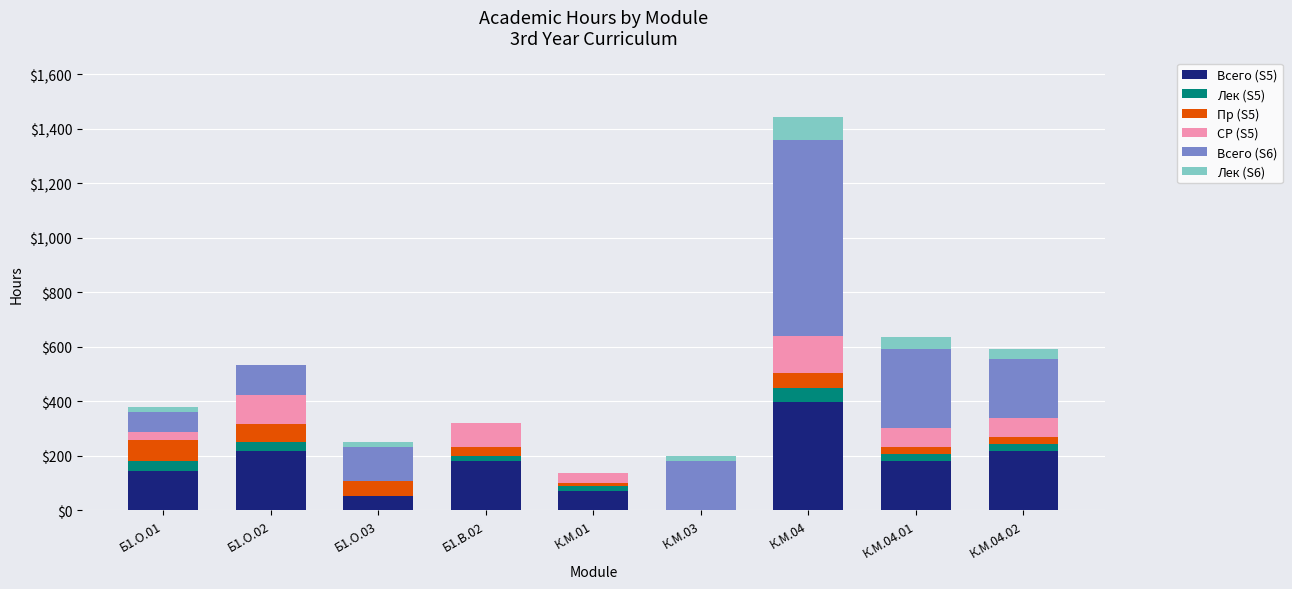

At which category is the sum across all series the highest?

К.М.04